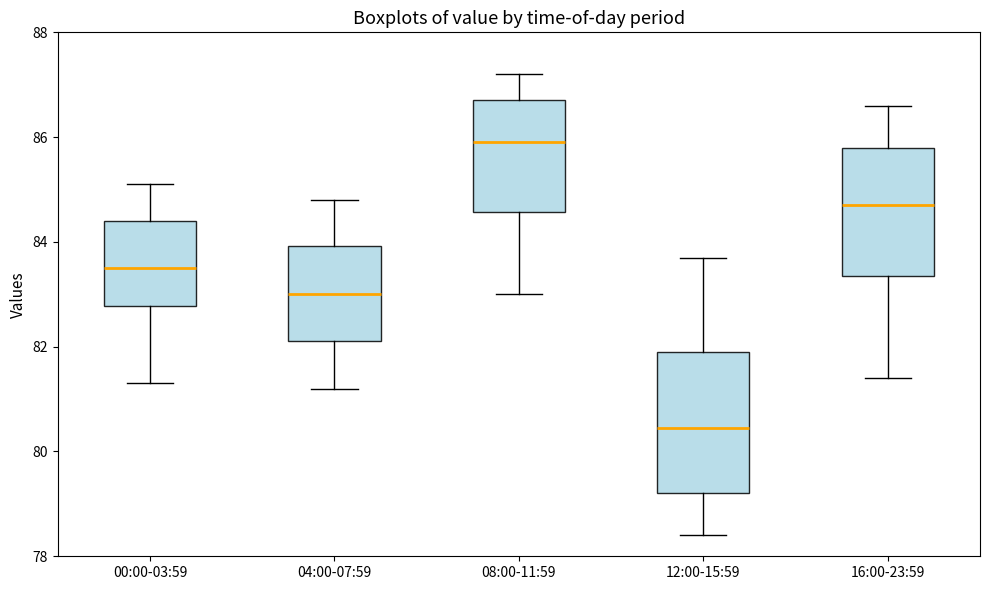

Reading left to right, transcribe this box plot: for each box, give where its median line is, the range the box spans, and where its two whiskers end, as read against the y-axis. The values are not printed on the chart, so give them approximately, as read against the axis.

00:00-03:59: median 83.6, box 82.8 to 84.4, whiskers 81.4 to 85.2
04:00-07:59: median 83.0, box 82.2 to 84.0, whiskers 81.2 to 84.8
08:00-11:59: median 86.0, box 84.6 to 86.8, whiskers 83.0 to 87.2
12:00-15:59: median 80.4, box 79.2 to 82.0, whiskers 78.4 to 83.8
16:00-23:59: median 84.8, box 83.4 to 85.8, whiskers 81.4 to 86.6